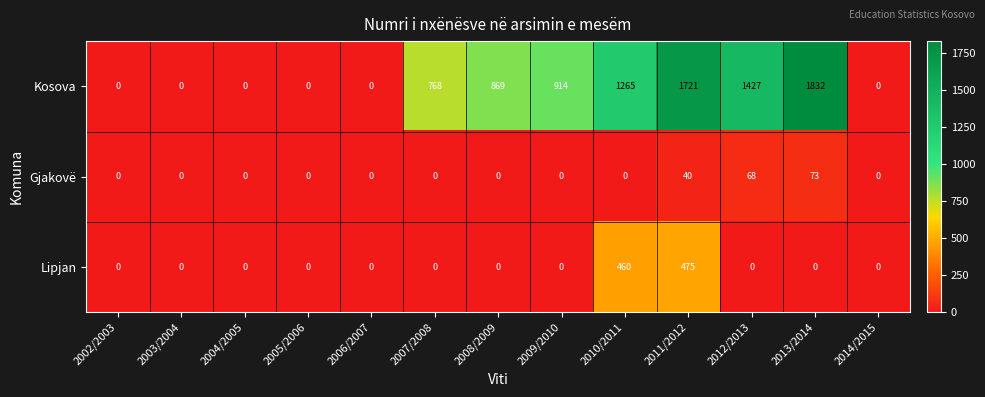

How many categories are shown in the chart?

13